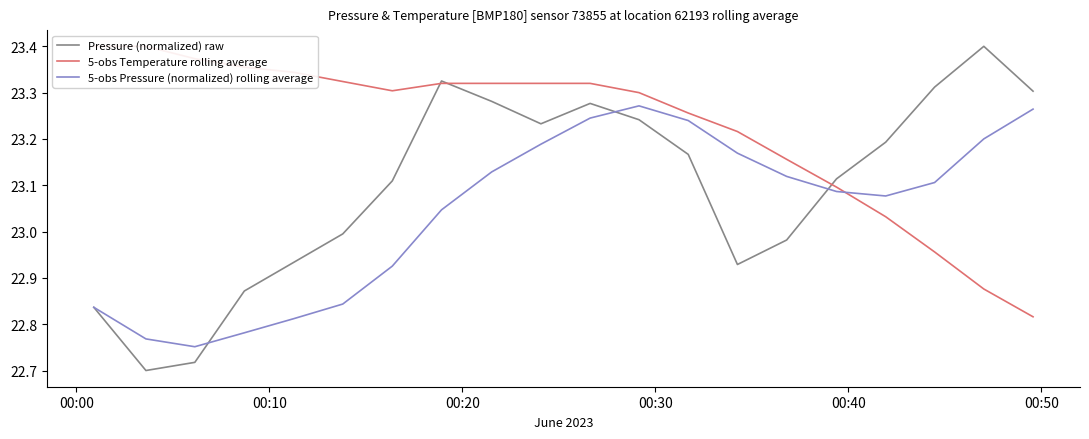

Count the number of categories in the chart.

20